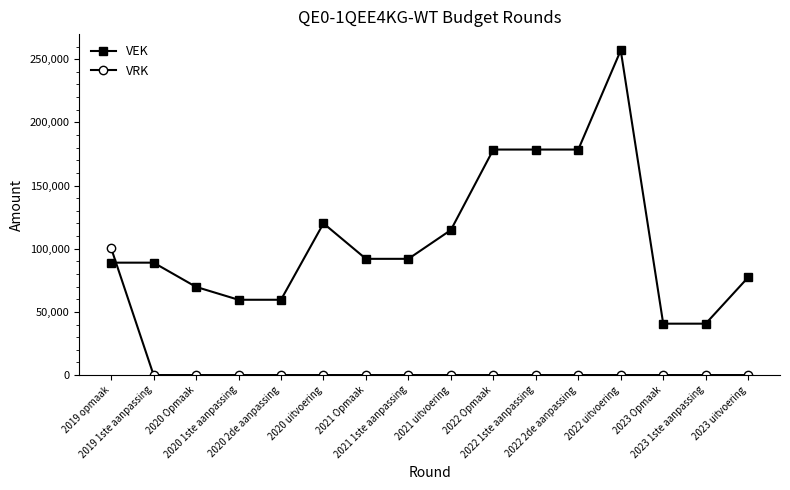

List the series in order of their peak value, highest first.

VEK, VRK